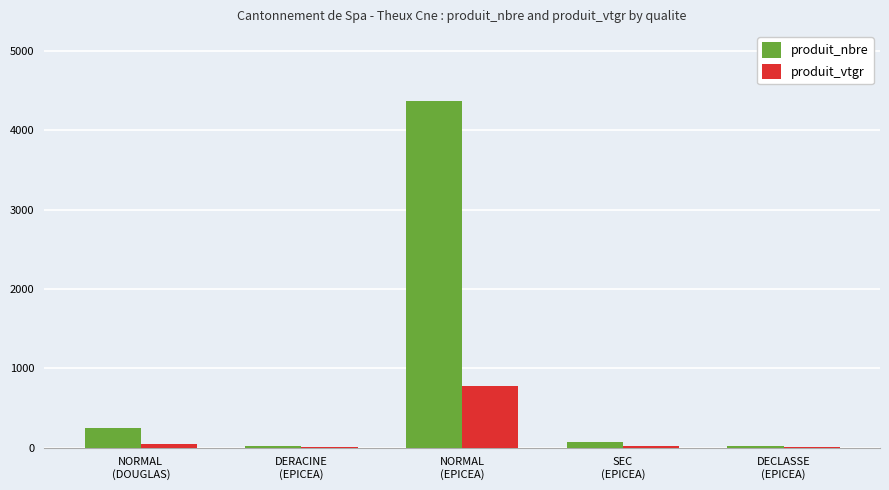

What is the highest value of the produit_nbre series?

4377.0